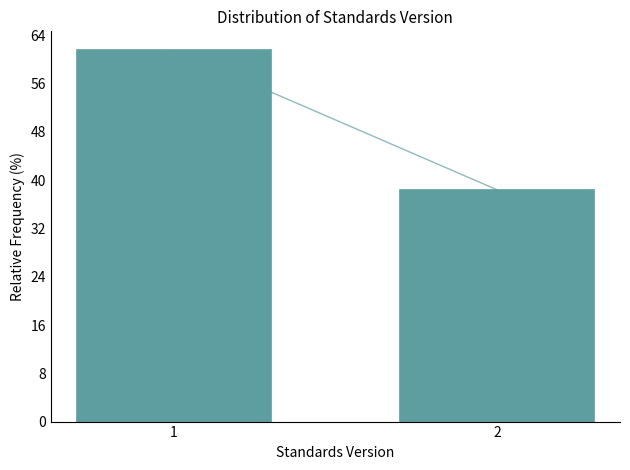

Reading left to right, extract all data points from this chart.

61.6	38.4